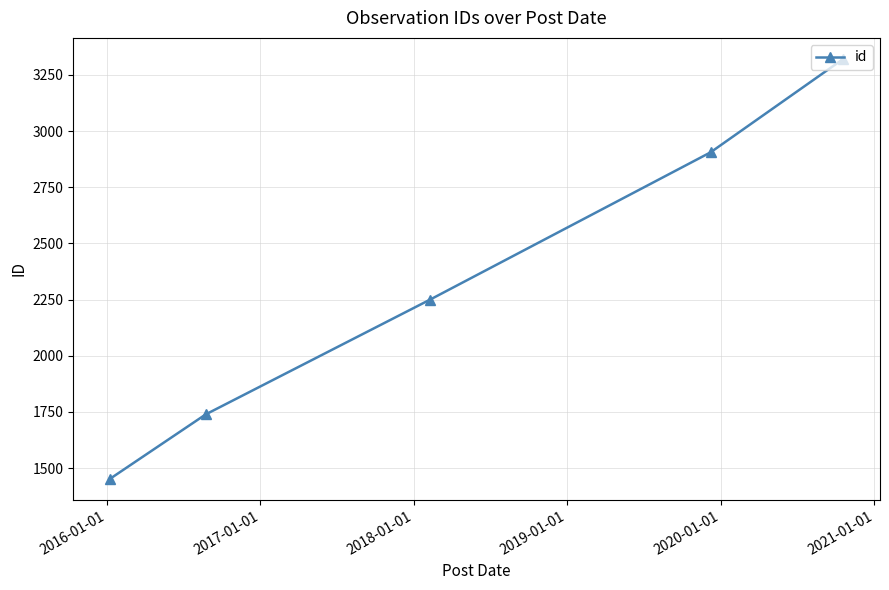

What is the value of the 4th point from the left?

2905